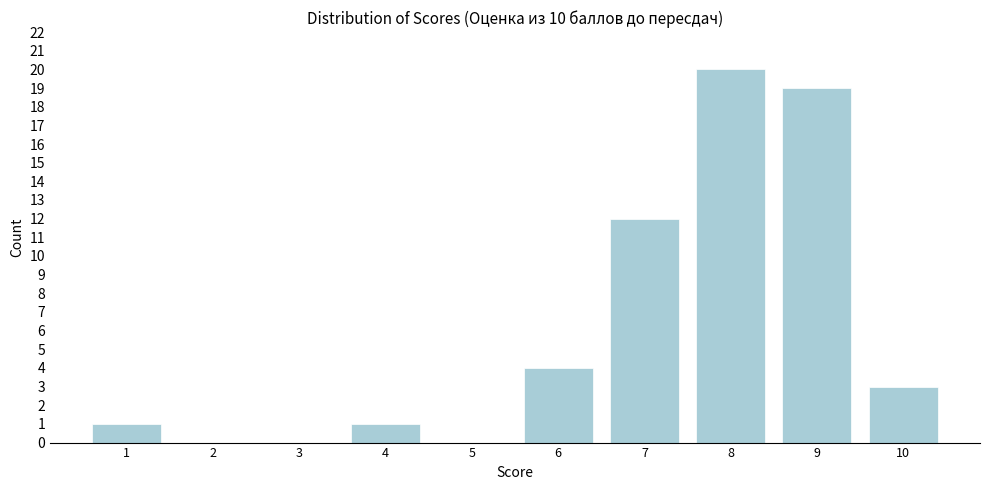

Reading right to left, transcribe all the data shown in this chart.

10=3	9=19	8=20	7=12	6=4	5=0	4=1	3=0	2=0	1=1